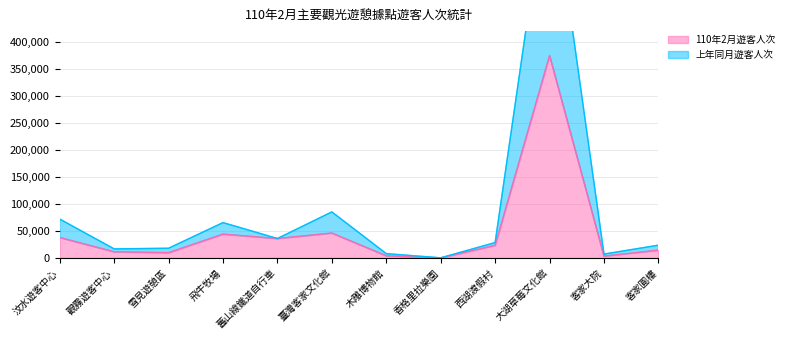

What is the sum of all 110年2月遊客人次 values?

606775